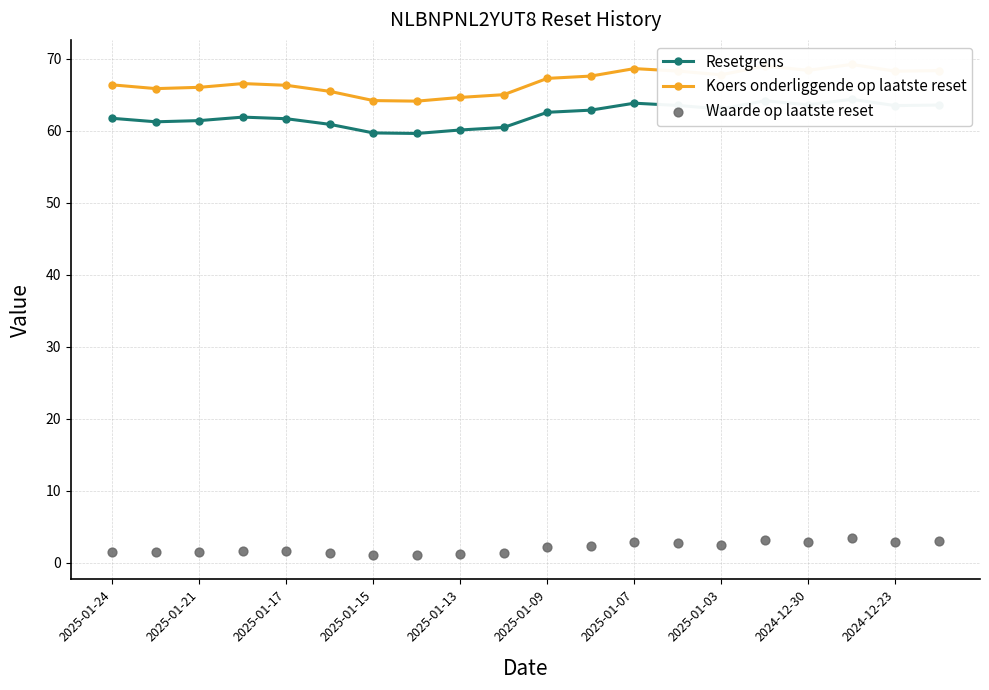

What is the total value across all series at 2025-01-21?

128.5